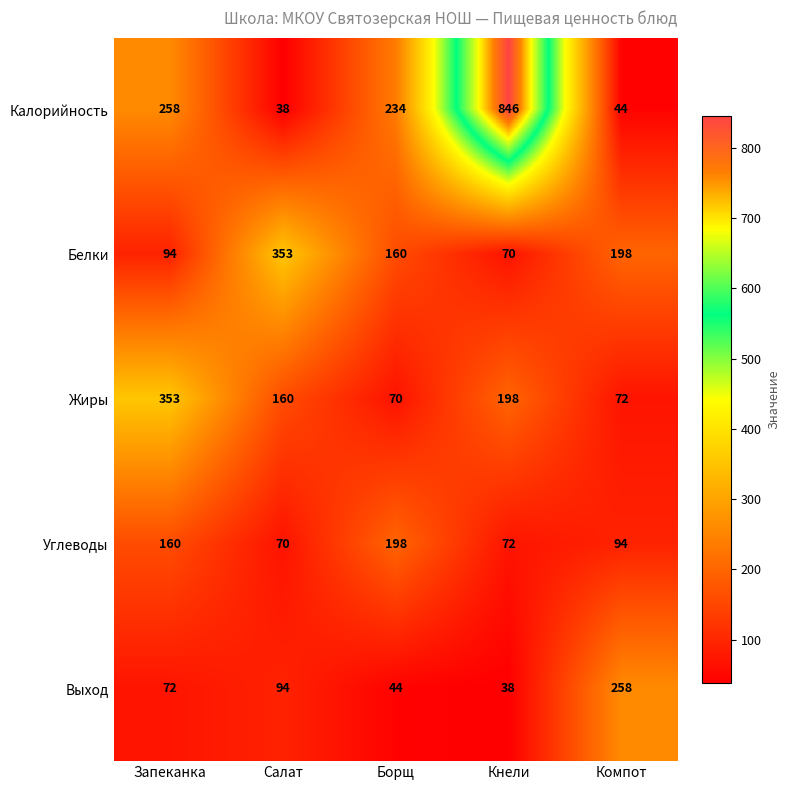

What is the difference between the maximum and second lowest values in the Калорийность series?

802